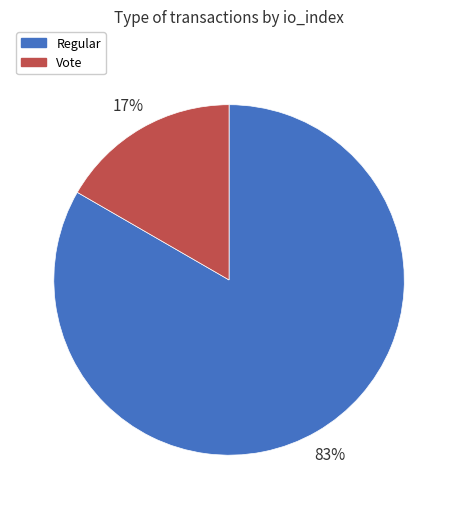

Between Regular and Vote, which is larger?

Regular